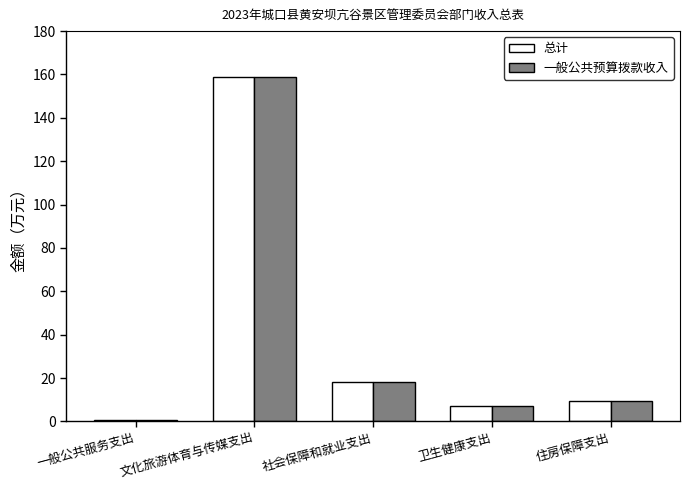

How many bars are there in total?

10